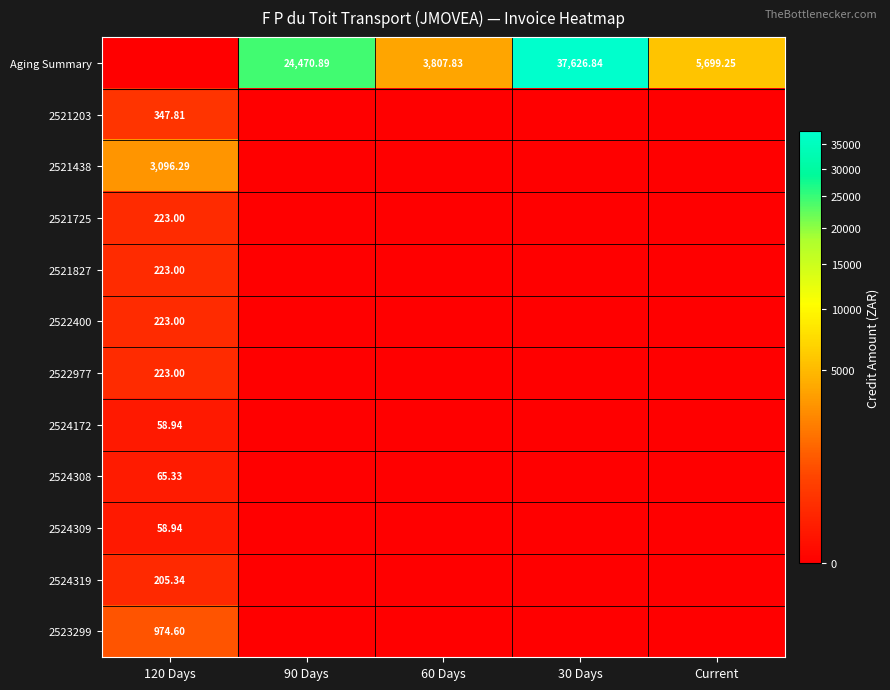

What is the total value across all series at Current?

5699.2